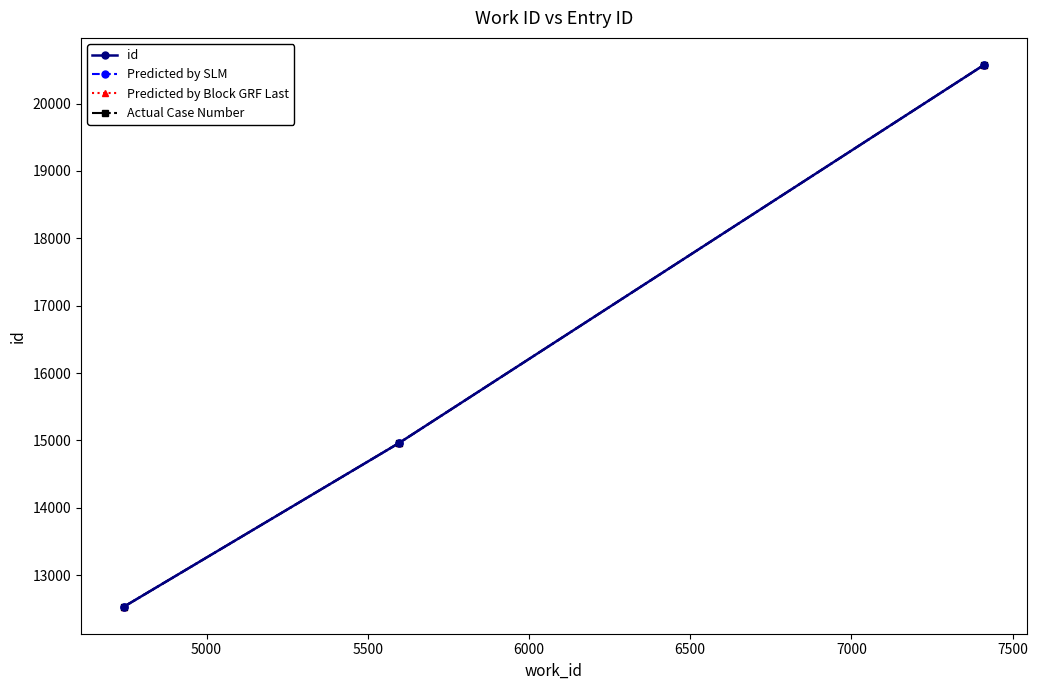

Is this an area chart (filled region under the line)?

No